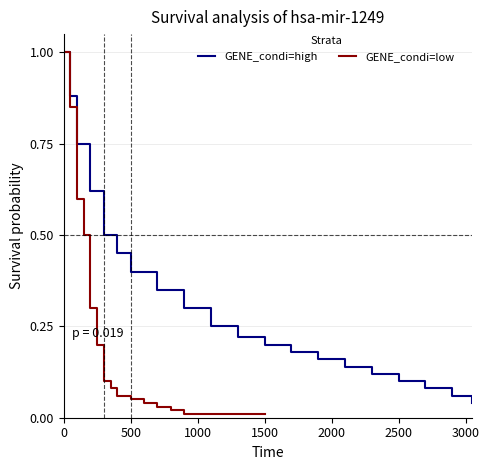

Reading right to left, list all the values displayed in this chart.

GENE_condi=high: 0.0	0.1	0.1	0.1	0.1	0.1	0.2	0.2	0.2	0.2	0.2	0.3	0.3	0.4	0.5	0.5	0.6	0.8	0.9	1.0
GENE_condi=low: 0.0	0.0	0.0	0.0	0.0	0.0	0.0	0.0	0.0	0.0	0.1	0.1	0.1	0.1	0.2	0.3	0.5	0.6	0.8	1.0